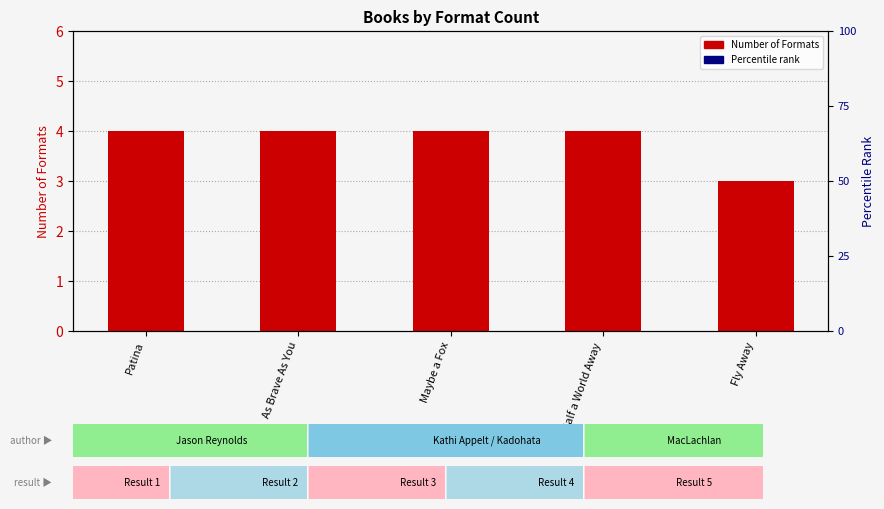

Is the value of Percentile rank at Patina greater than the value of Number of Formats at As Brave As You?

Yes